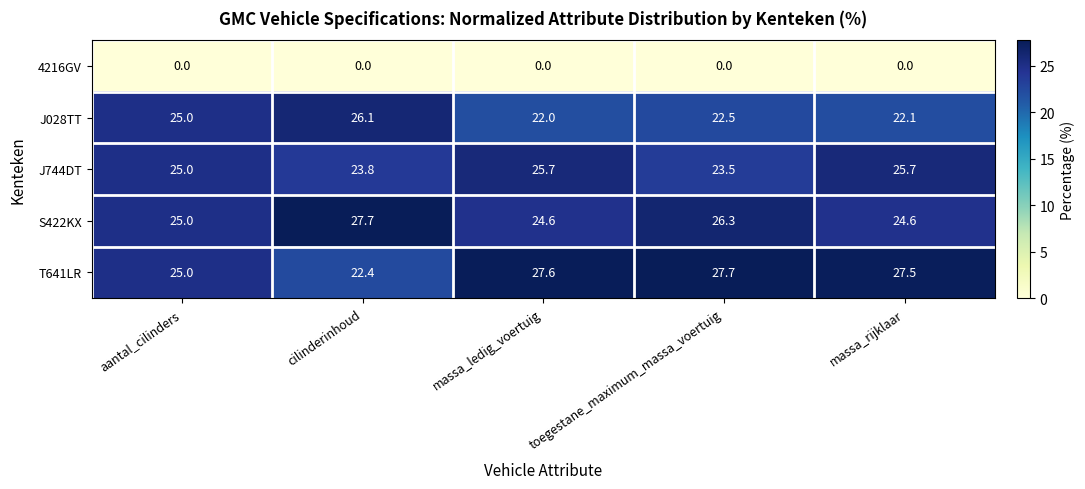

What is the difference between the highest and lowest values at massa_ledig_voertuig?

27.6